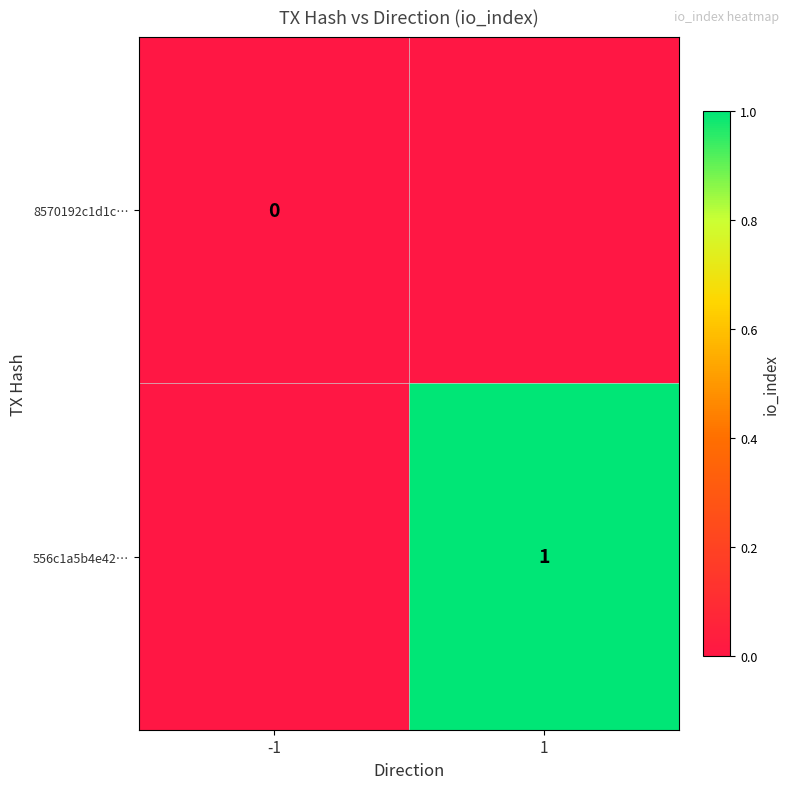

Between 1 and -1, which is larger?

-1